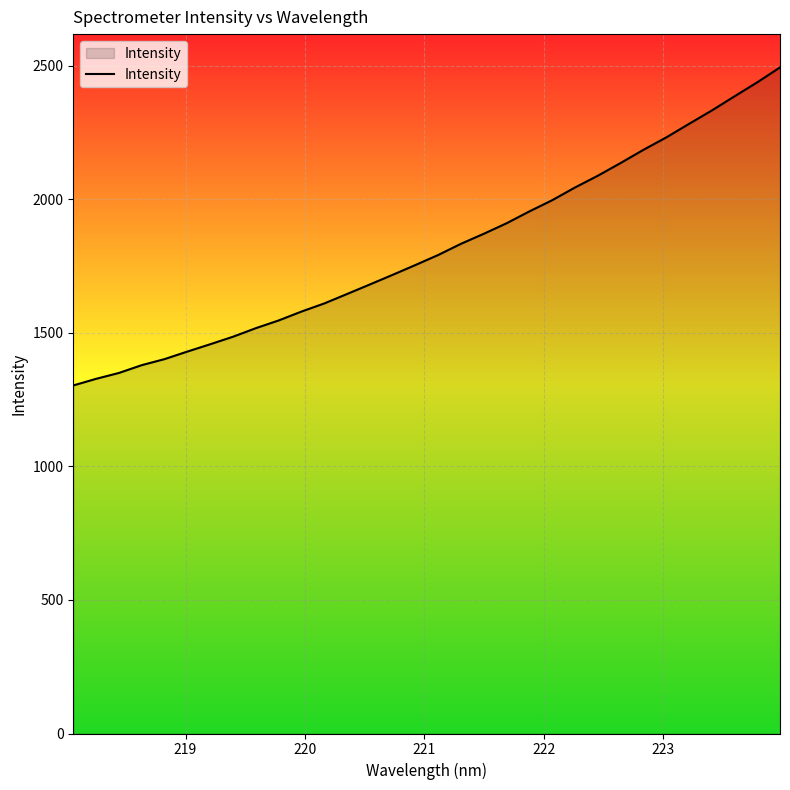

What is the minimum value shown in the chart?

1302.6